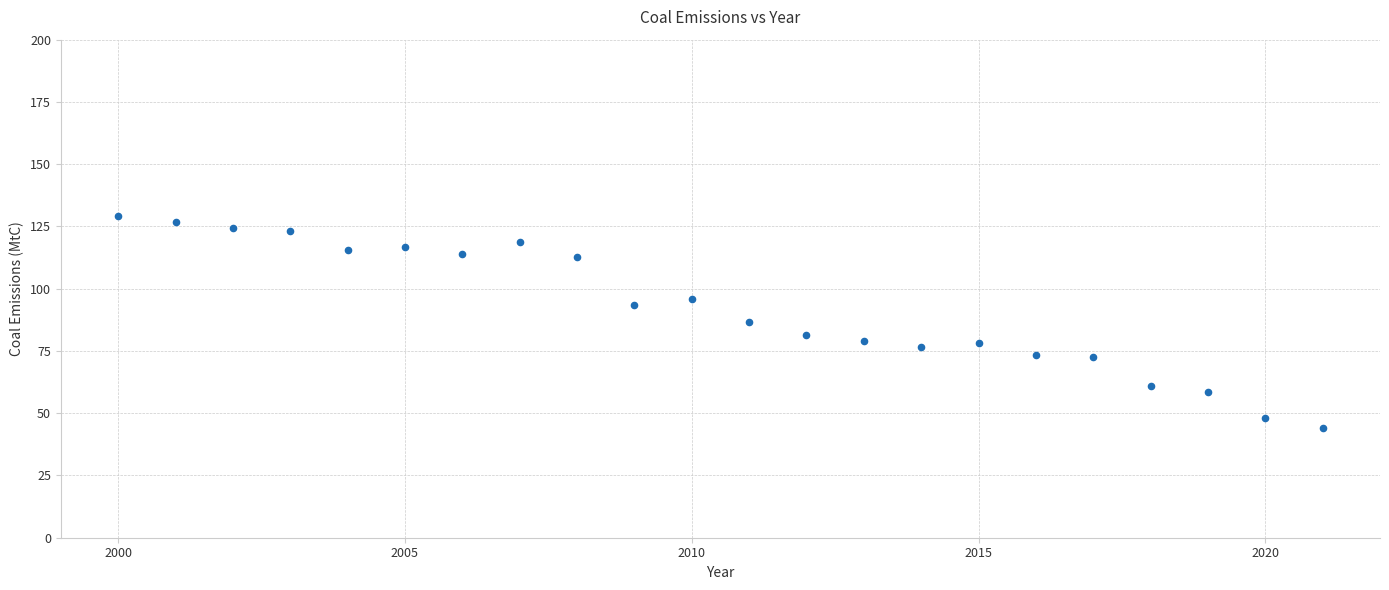

What is the range of X values (max minus min)?

21.0